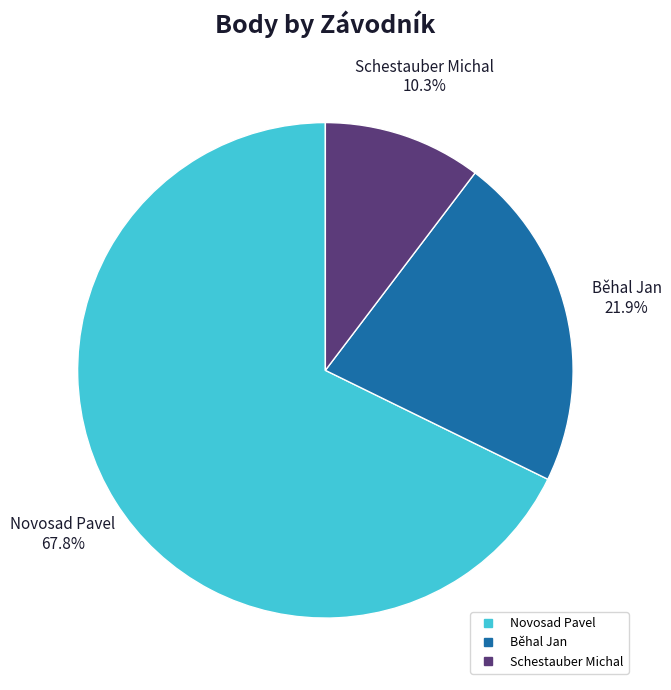

Rank the categories by value from lowest to highest.

Schestauber Michal, Běhal Jan, Novosad Pavel